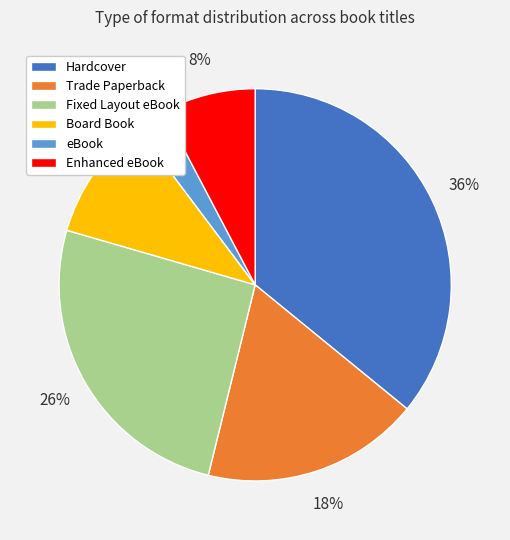

To the nearest percent, what portion does Board Book represent?

10%